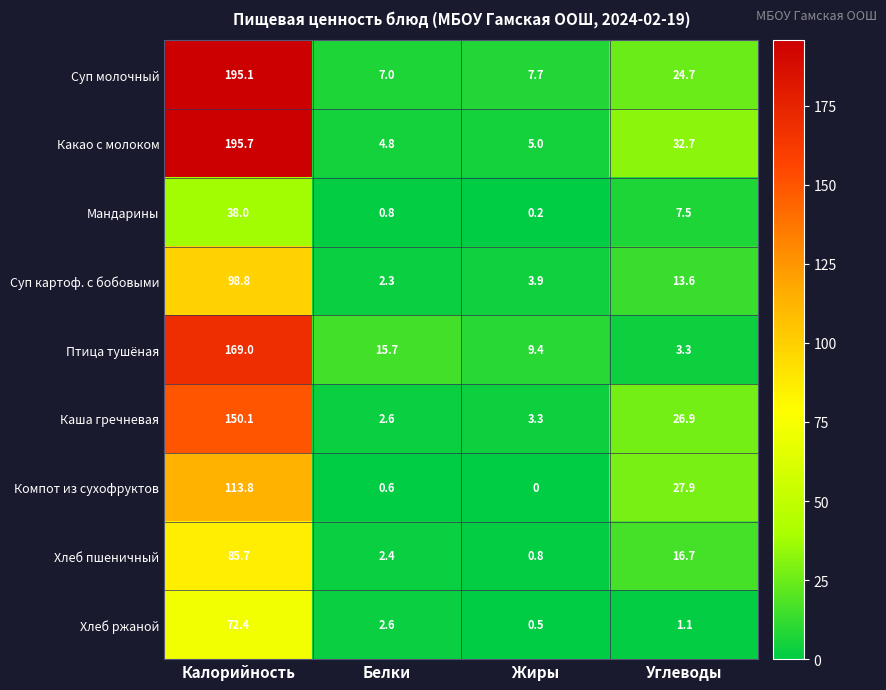

What value does the Компот из сухофруктов series have at Углеводы?

27.9